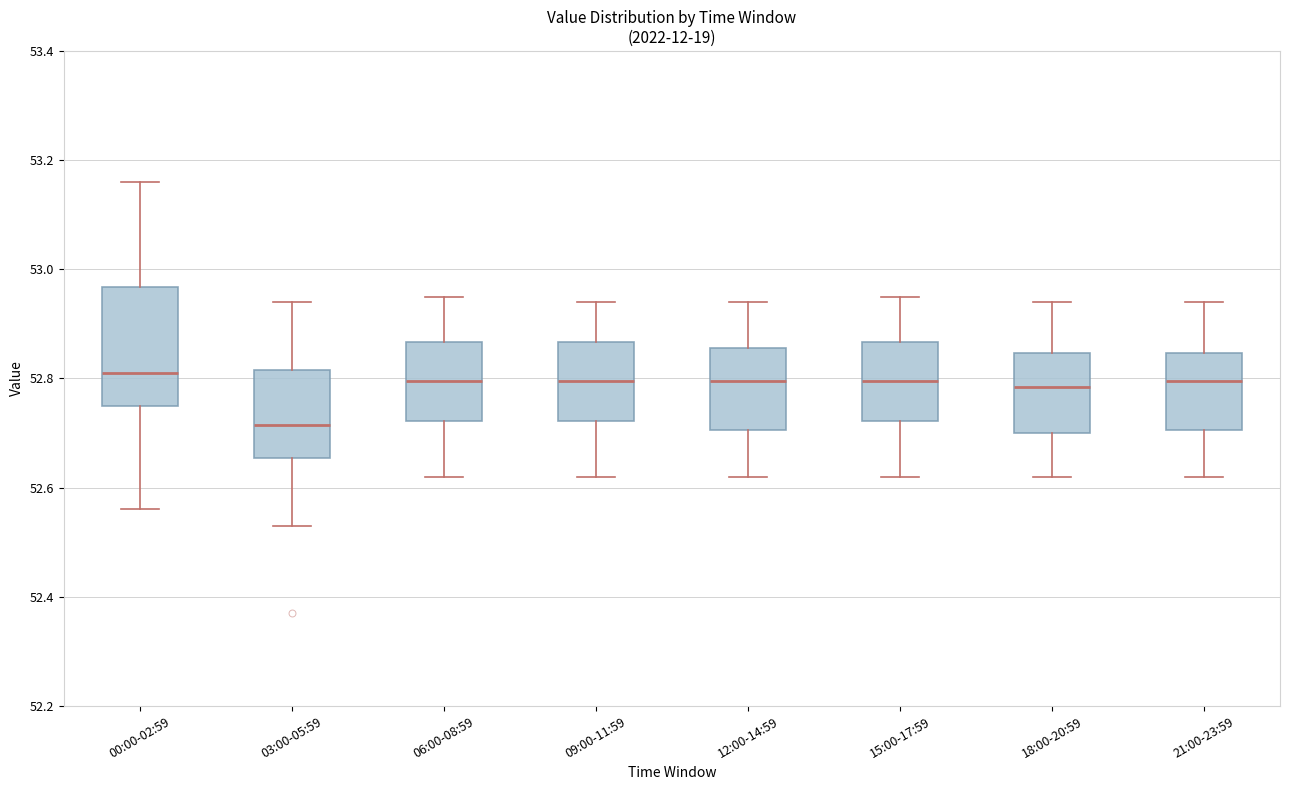

Which box has the lowest median line?

03:00-05:59